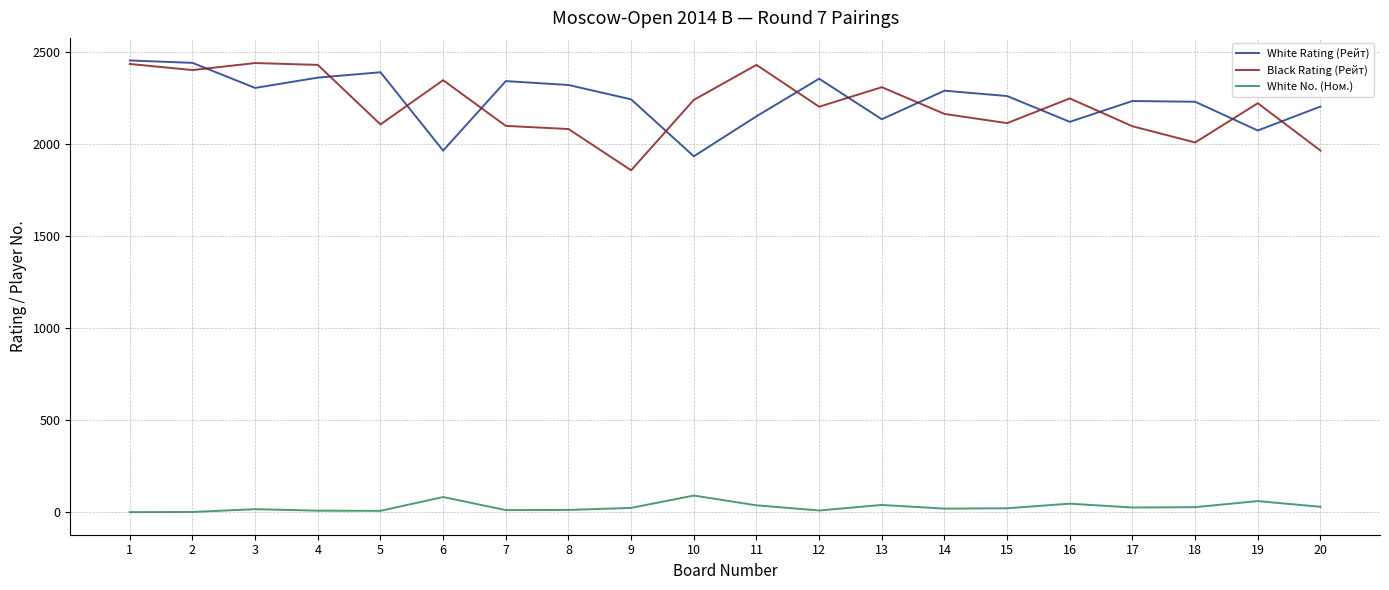

What is the lowest value of the Black Rating (Рейт) series?

1856